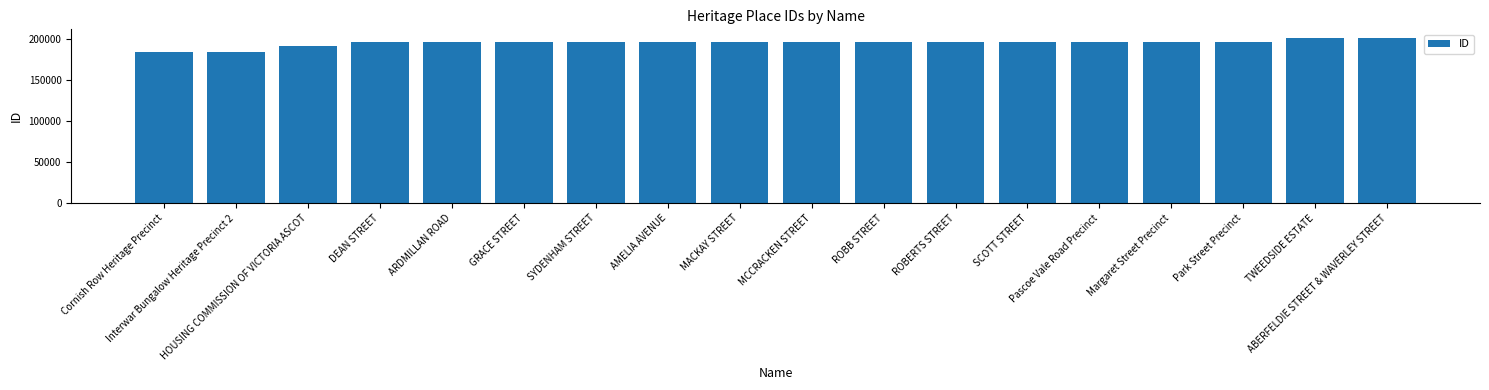

What is the sum of all values?

3518283